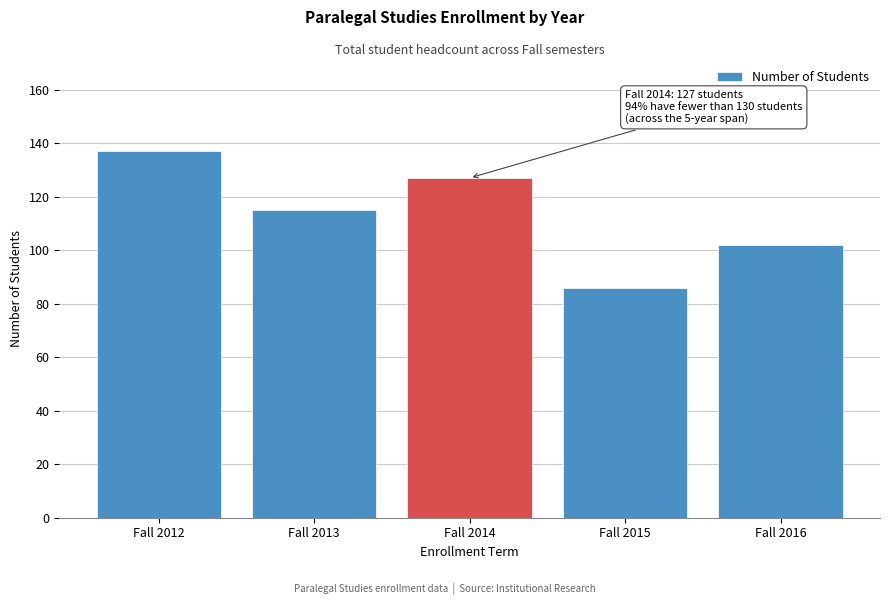

Reading right to left, what are all the values shown in this chart?

102	86	127	115	137